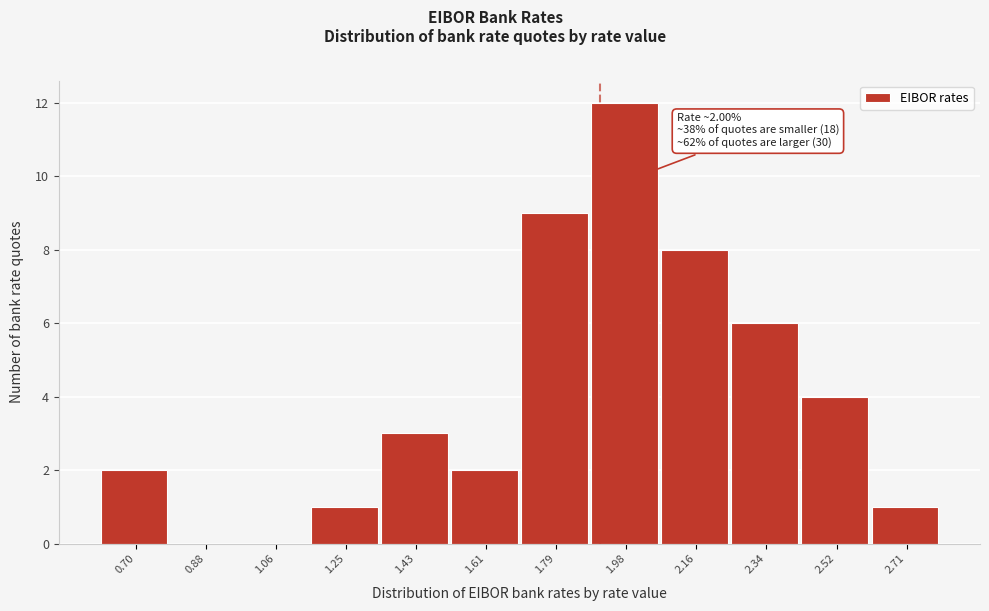

Reading left to right, list all the values displayed in this chart.

0.70=2	0.88=0	1.06=0	1.25=1	1.43=3	1.61=2	1.79=9	1.98=12	2.16=8	2.34=6	2.52=4	2.71=1